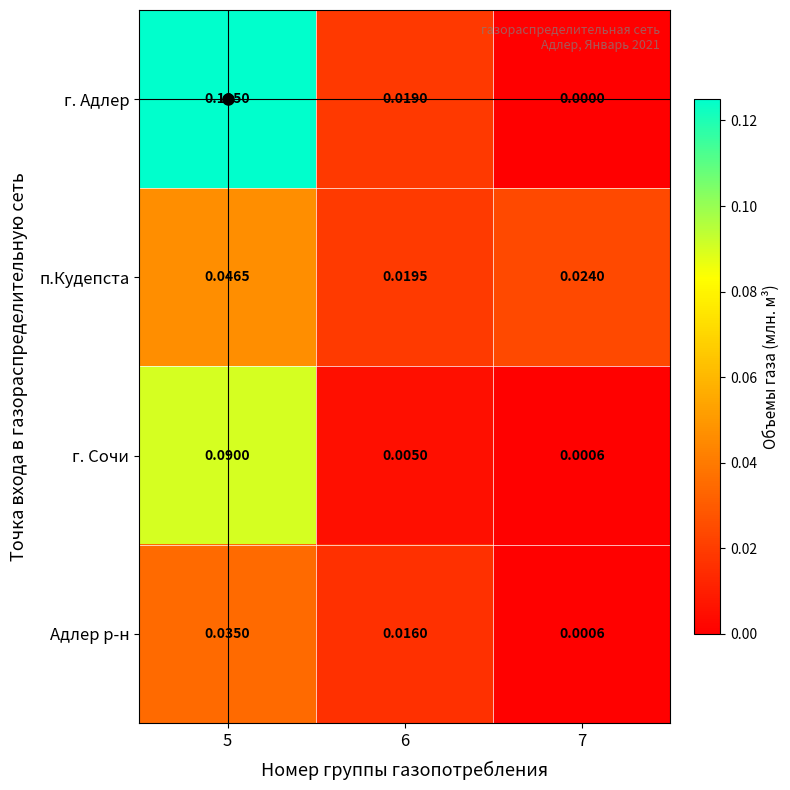

Count the number of data series in this chart.

4